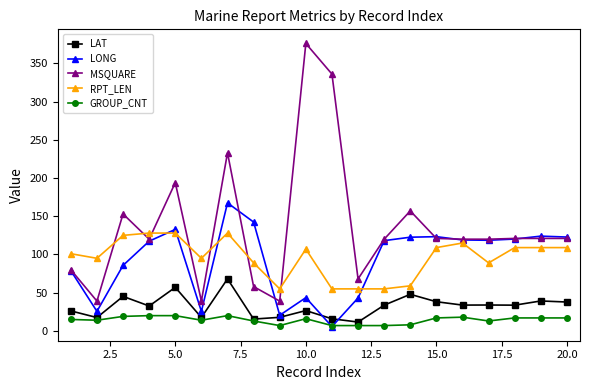

What is the value of the MSQUARE point at the 16th from the left?

120.0